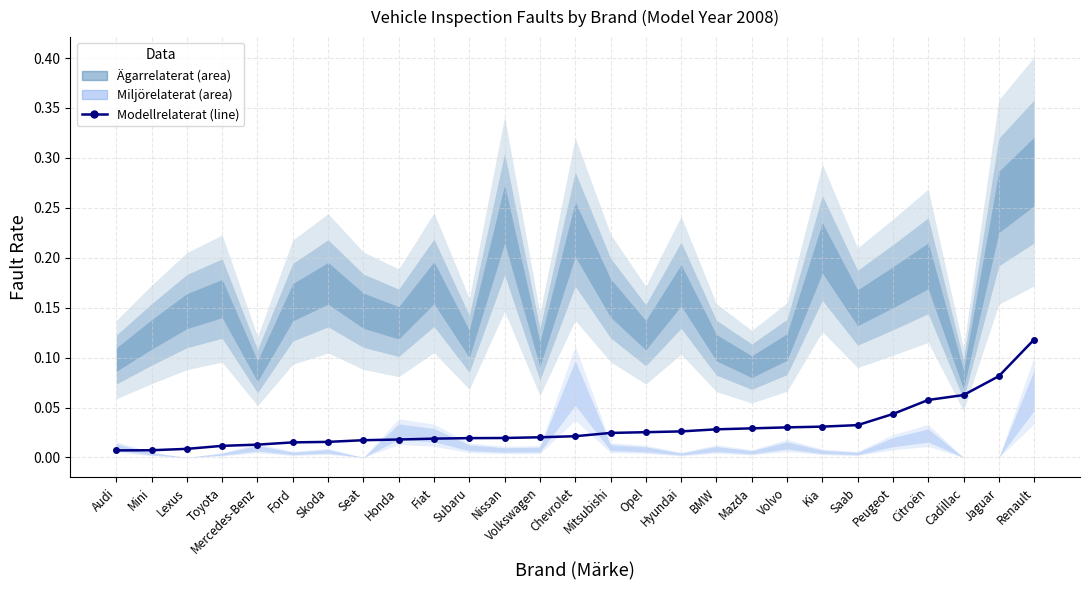

Is it true that the value at Kia is 0.0?

True